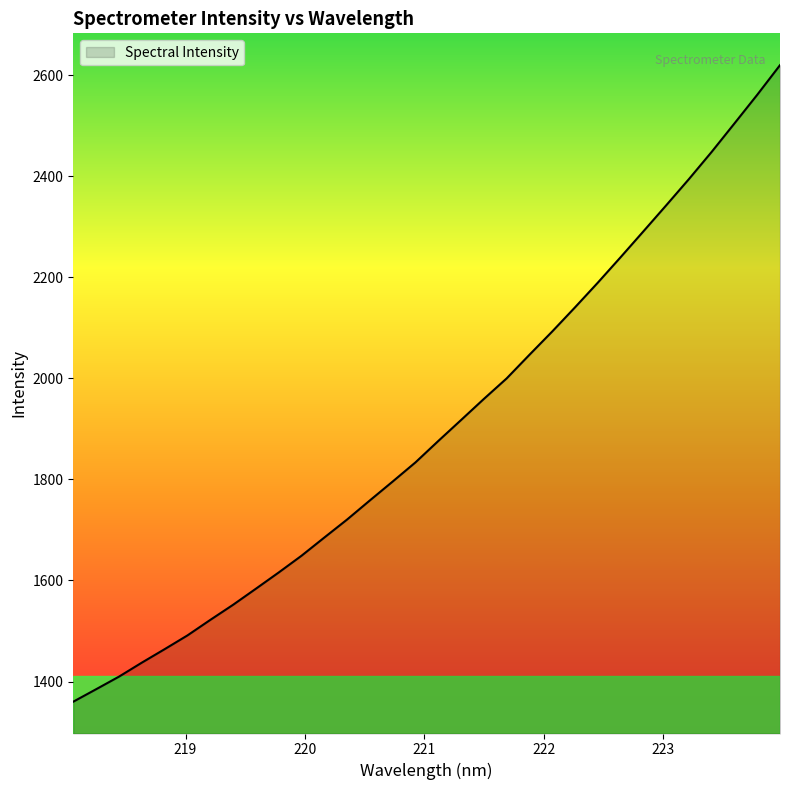

What is the minimum value shown in the chart?

1360.2